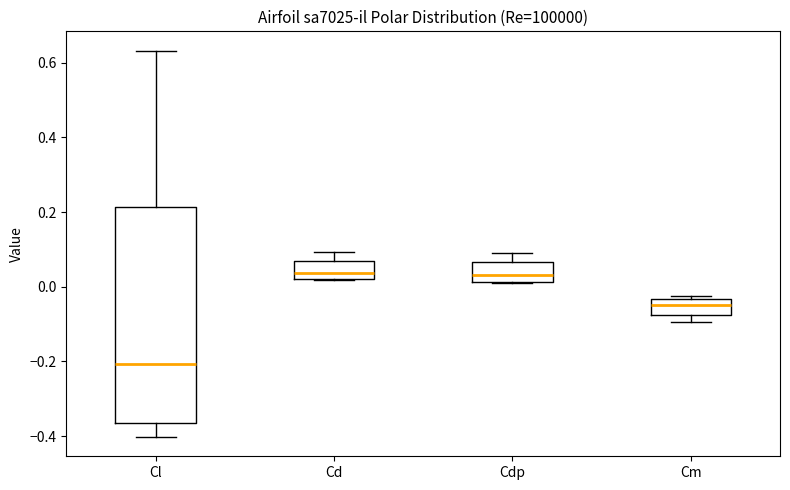

Reading left to right, read every box against the y-axis: the position of its median line, the range the box covers, and the ends of its whiskers. The values are not printed on the chart, so give them approximately, as read against the axis.

Cl: median -0.20, box -0.36 to 0.22, whiskers -0.40 to 0.64
Cd: median 0.04, box 0.02 to 0.06, whiskers 0.02 to 0.10
Cdp: median 0.04, box 0.02 to 0.06, whiskers 0.02 to 0.08
Cm: median -0.04 (inside the box), box -0.08 to -0.04, whiskers -0.10 to -0.02